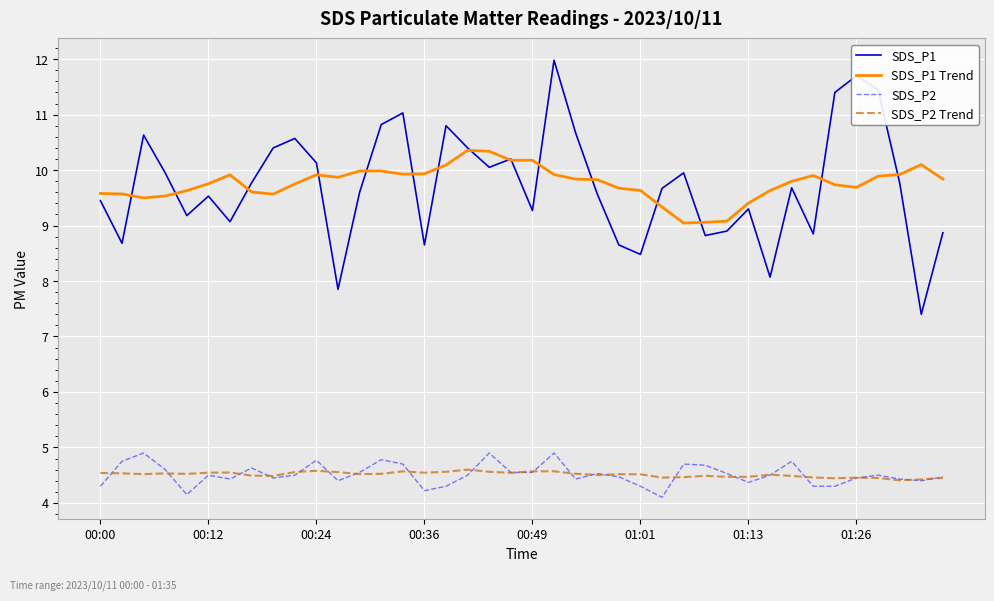

What is the greatest value displayed?

12.0